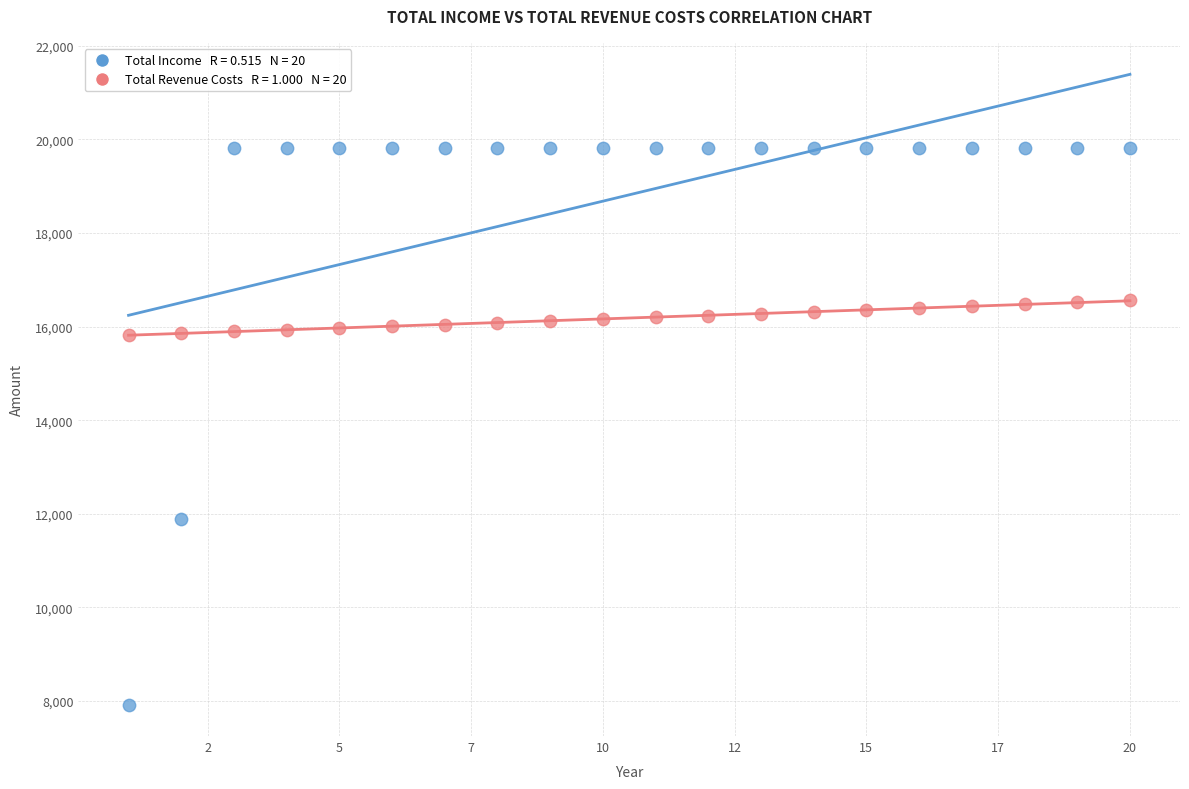

Across all data points, what is the range of Y values (max minus min)?

11877.9